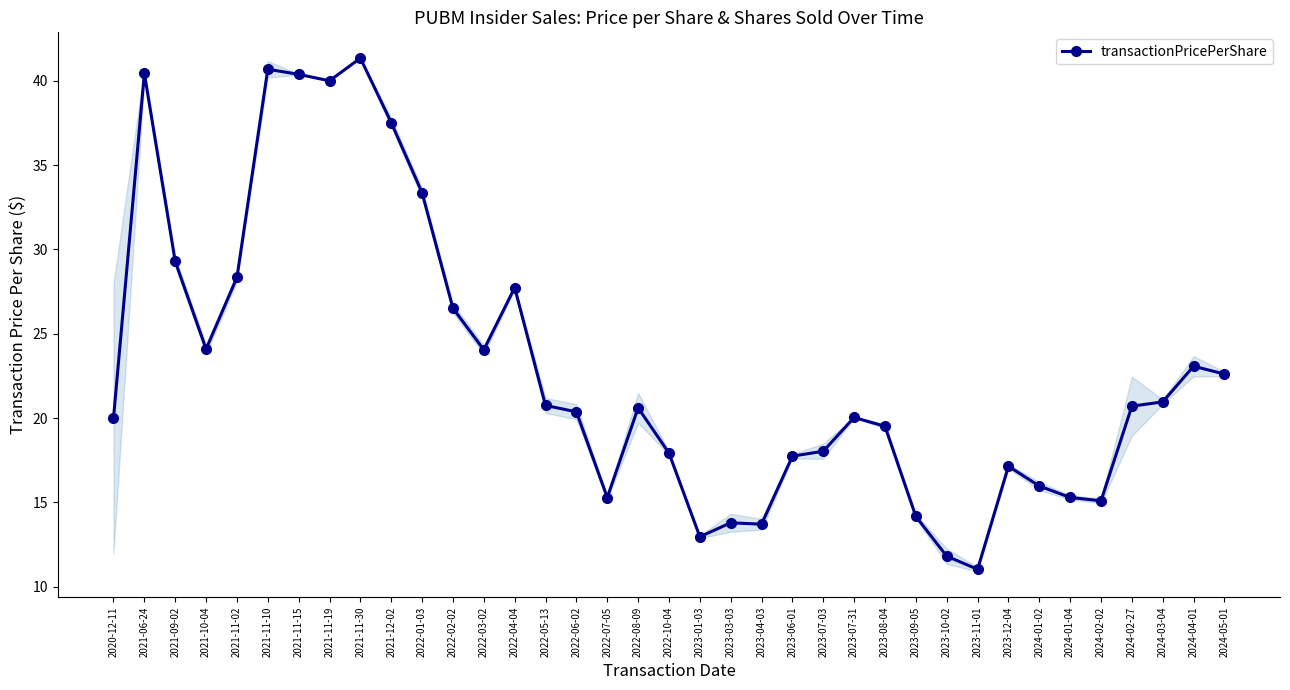

How many values exceed 20?

21